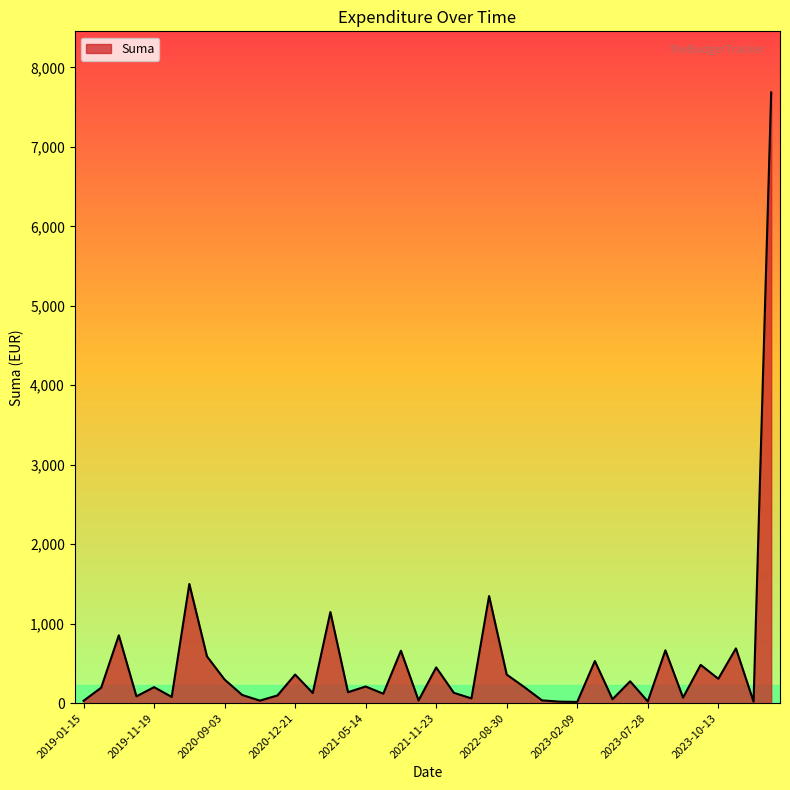

What is the maximum value shown in the chart?

7684.9